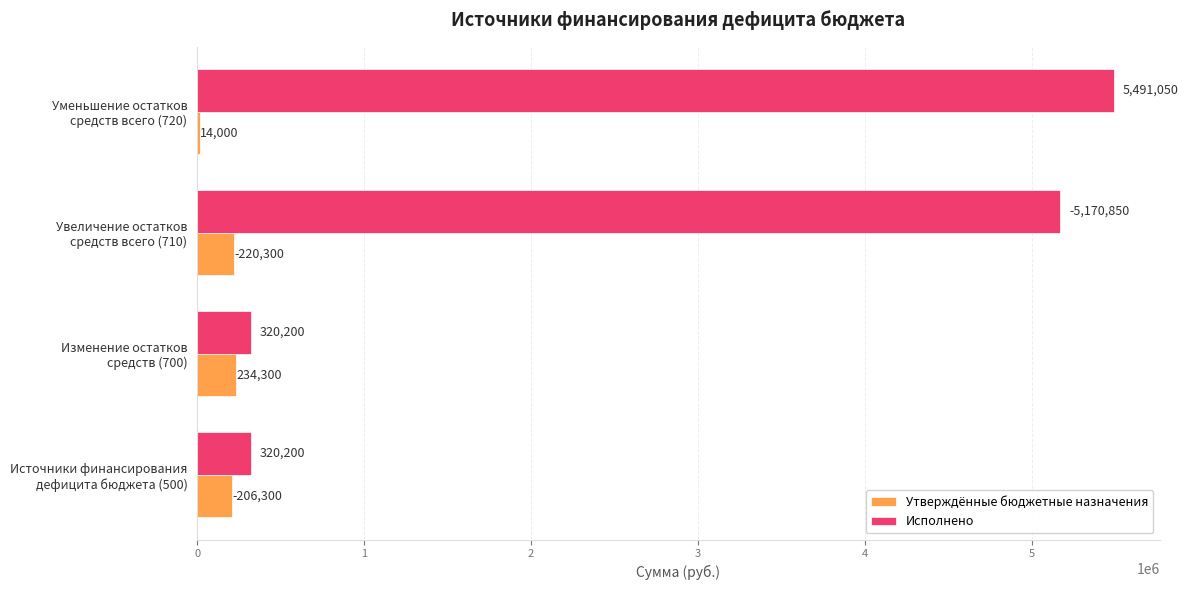

What is the maximum value for Исполнено?

5491049.7